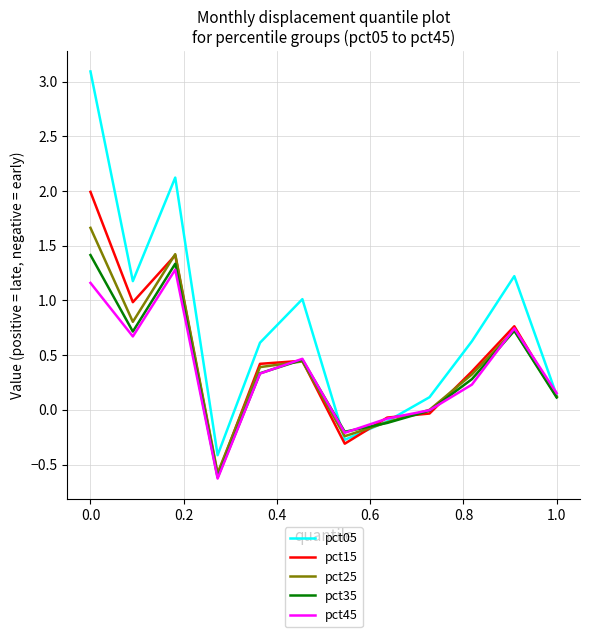

What are all the series names shown in the legend?

pct05, pct15, pct25, pct35, pct45